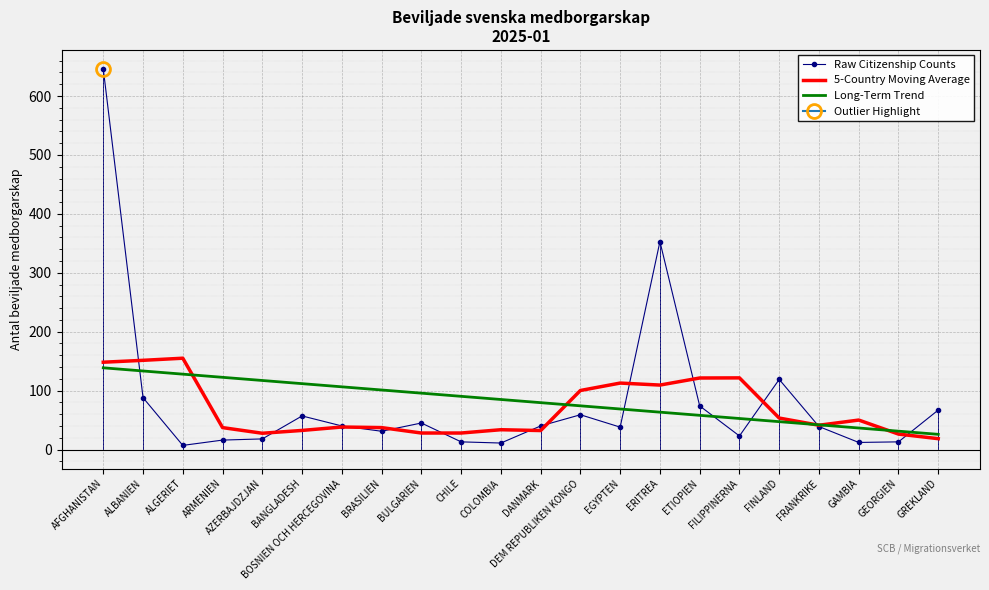

Which series has the widest spread of values?

Raw Citizenship Counts